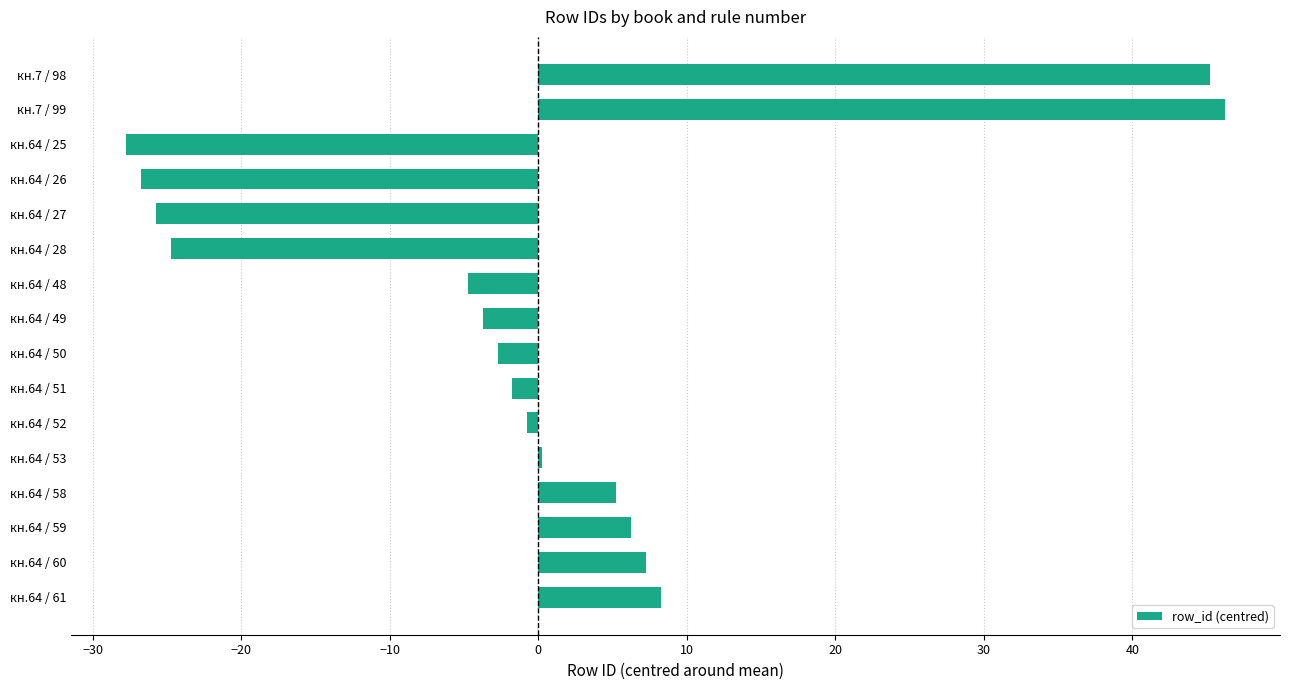

What is the difference between the second highest and second lowest values?

72.0